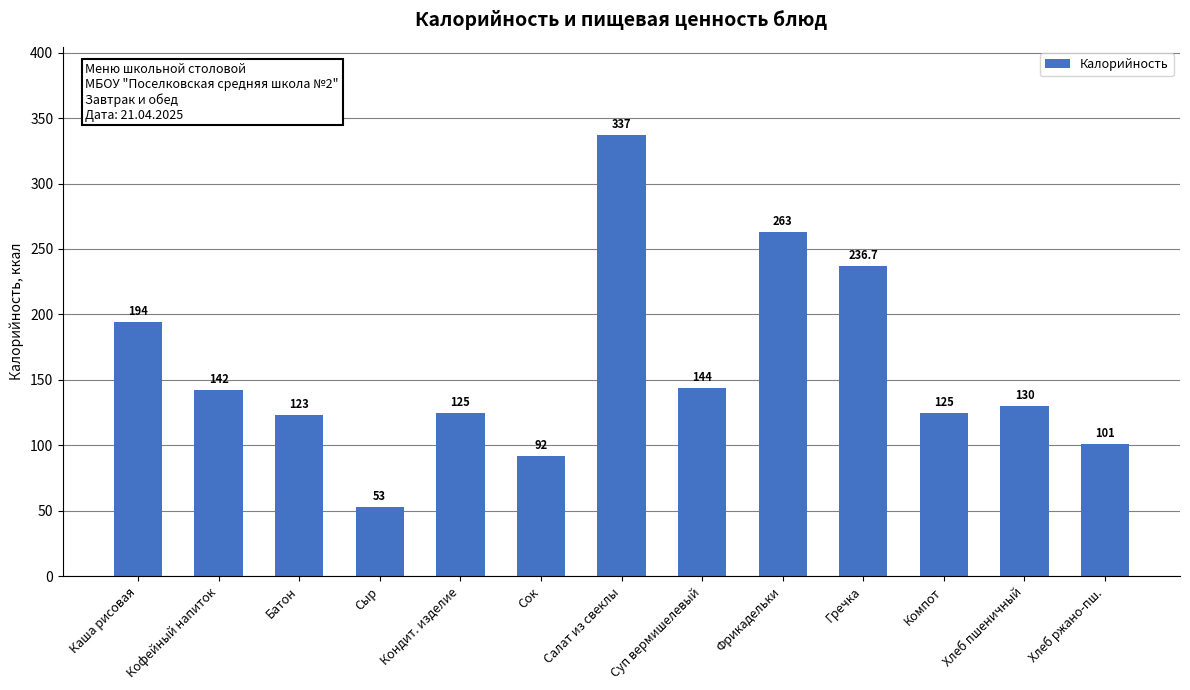

What is the maximum value shown in the chart?

337.0